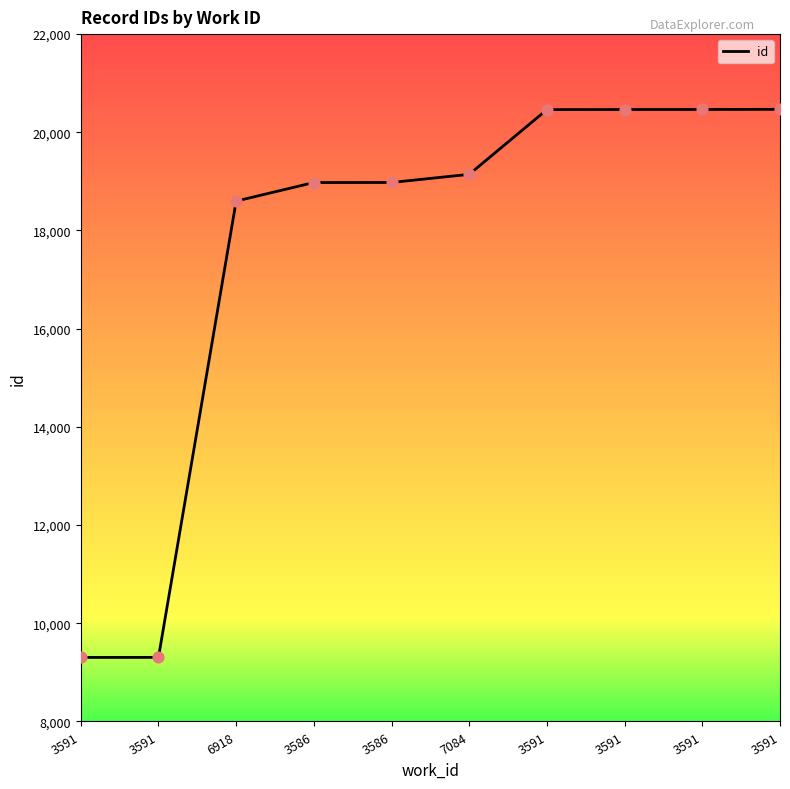

How many lines are shown in the chart?

1